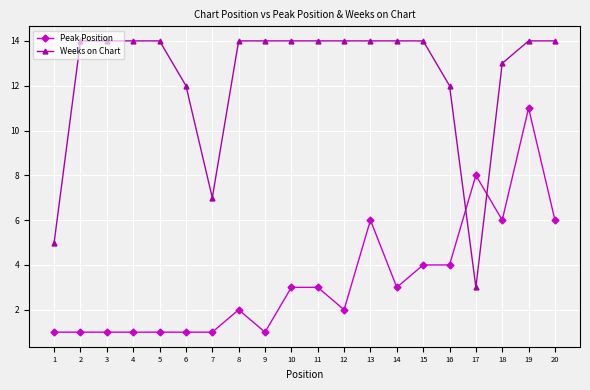

What is the sum of all Peak Position values?

66